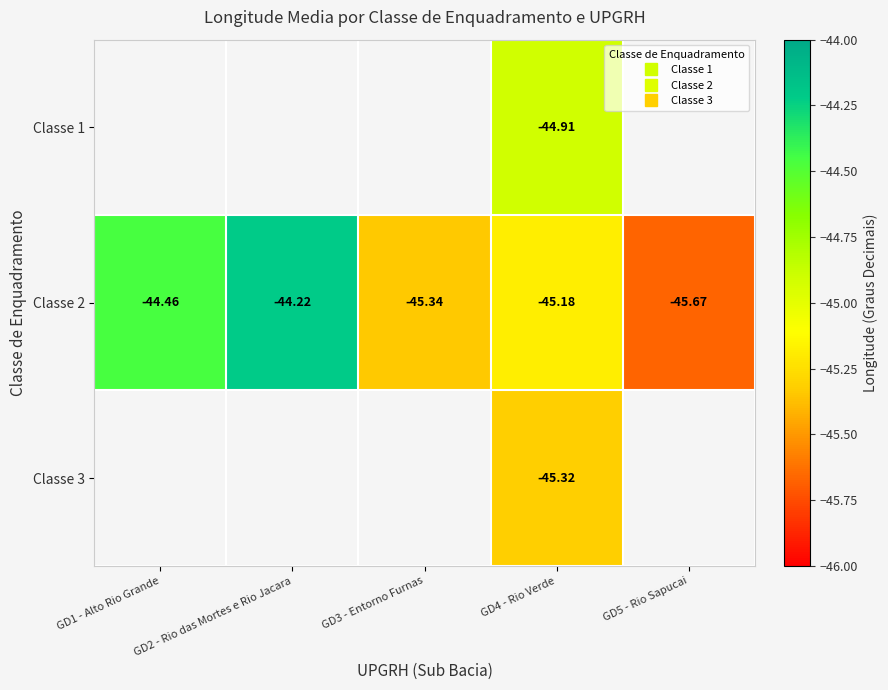

True or false: Classe 2 has a value of -23.5 at GD4 - Rio Verde.

False